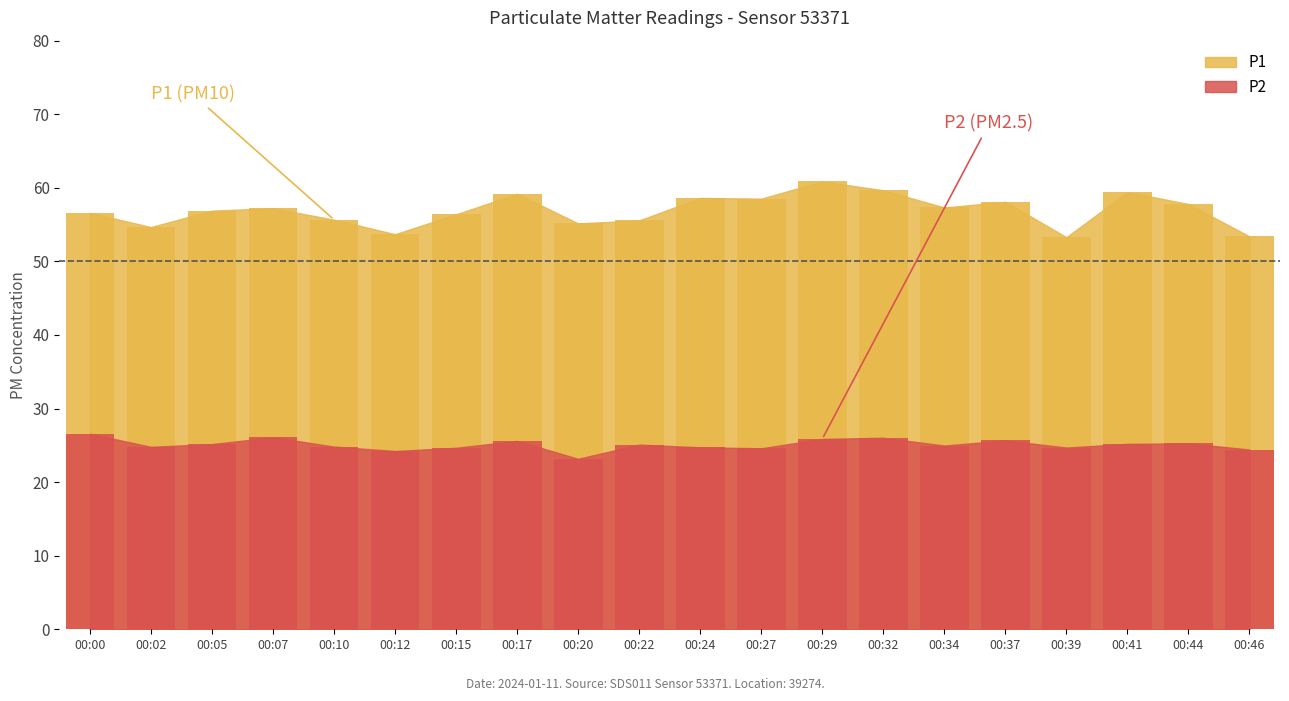

What is the difference between the P2 values at 00:15 and 00:34?

0.3